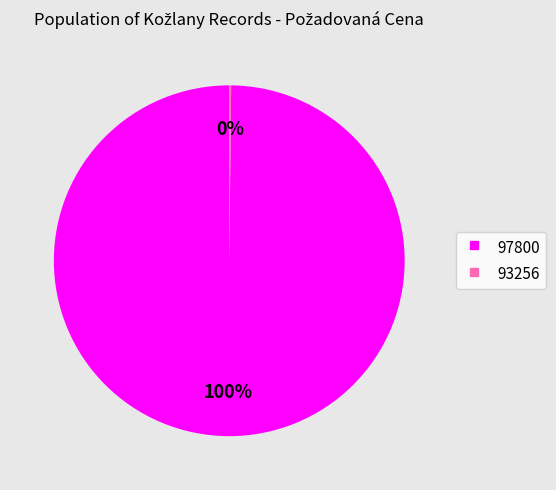

To the nearest percent, what is the average slice percentage?

50%